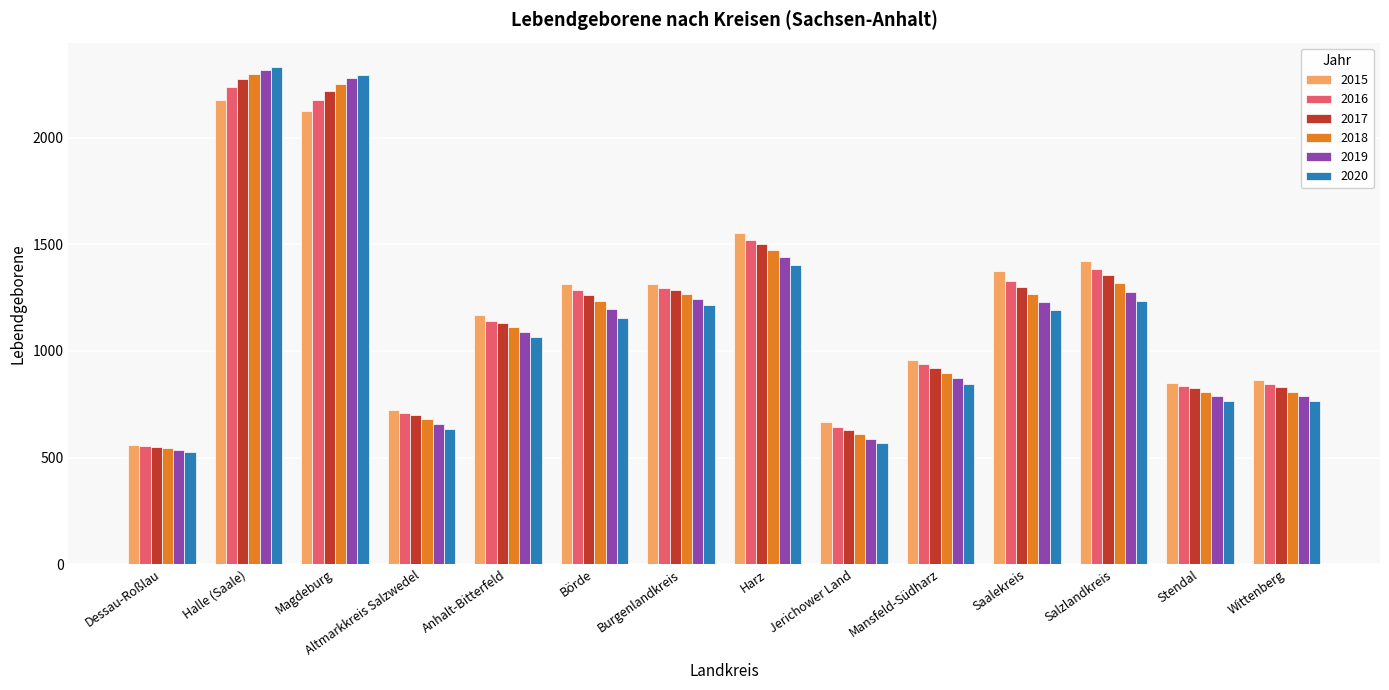

Is the value of 2020 at Altmarkkreis Salzwedel greater than the value of 2017 at Wittenberg?

No